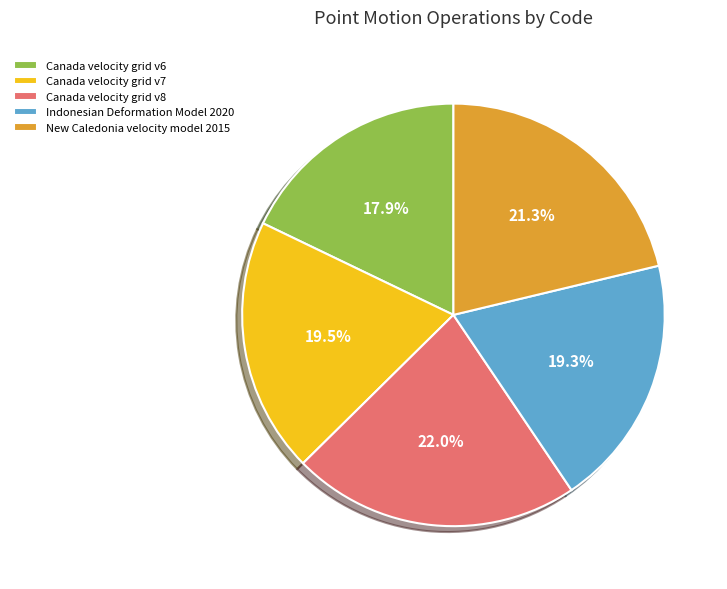

Which slice is the largest?

Canada velocity grid v8